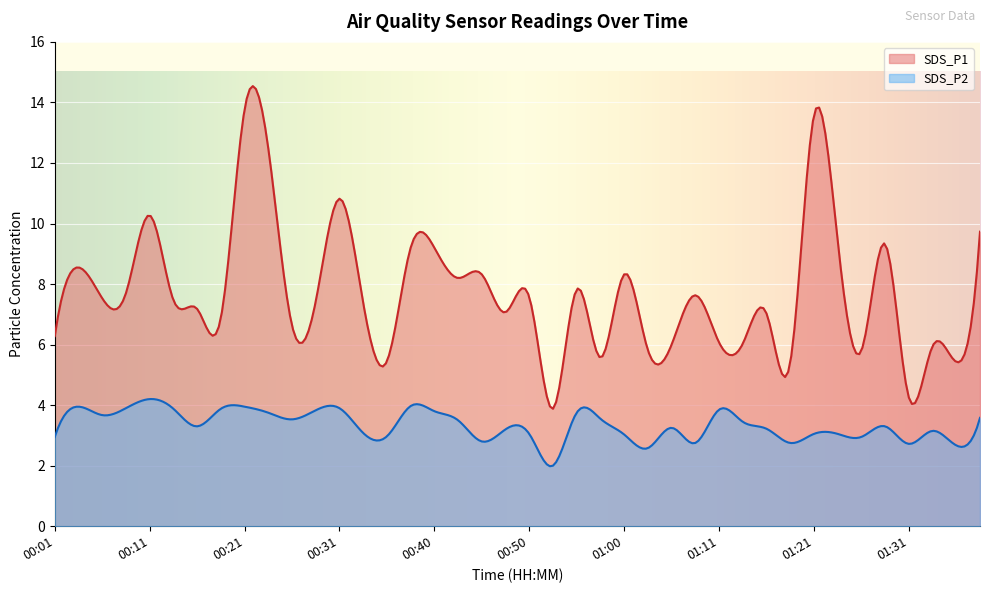

Count the number of data series in this chart.

2